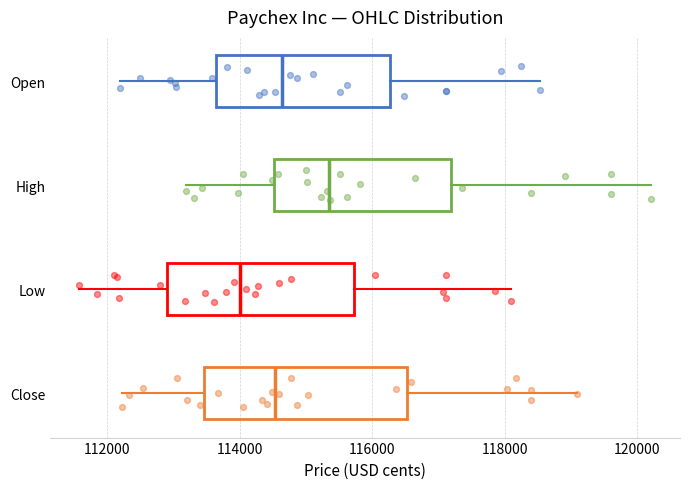

Reading bottom to top, read every box against the x-axis: the position of its median line, the range the box covers, and the ends of its whiskers. The values are not printed on the chart, so give them approximately, as read against the axis.

Close: median 114600, box 113400 to 116600, whiskers 112200 to 119000
Low: median 114000, box 112800 to 115800, whiskers 111600 to 118000
High: median 115400, box 114600 to 117200, whiskers 113200 to 120200
Open: median 114600, box 113600 to 116200, whiskers 112200 to 118600